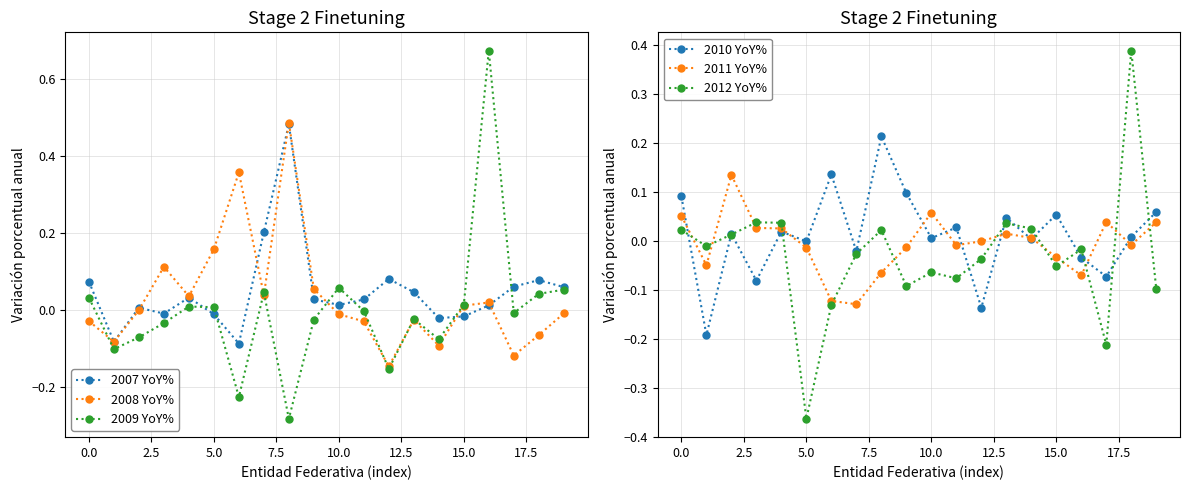

How many values in 2009 YoY% are above zero?

9